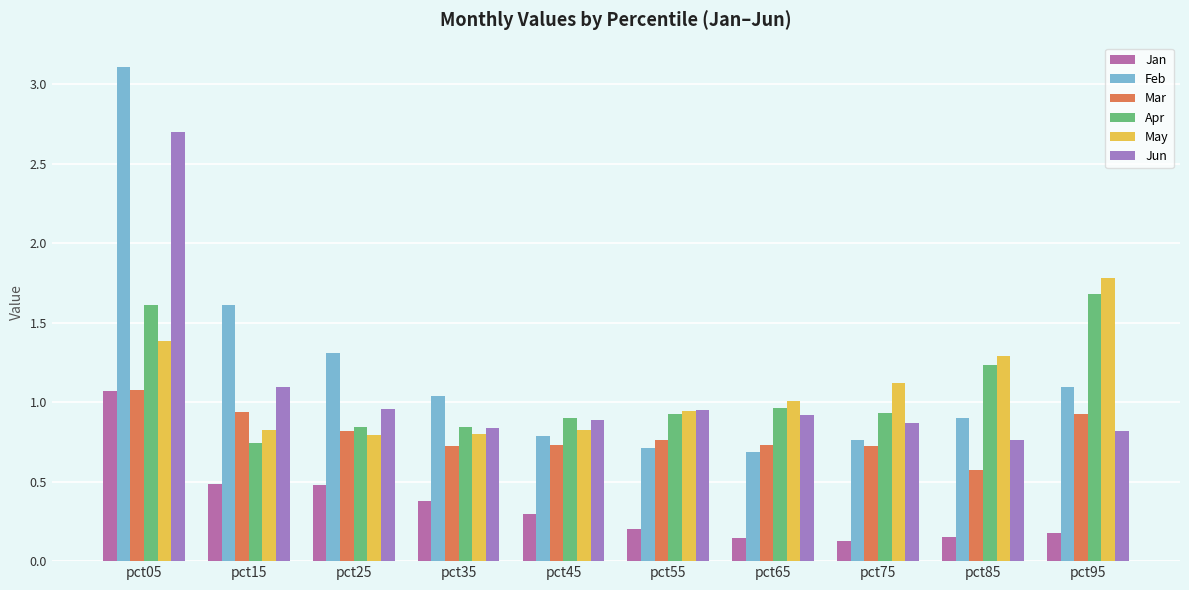

At which category does the chart reach its peak across all series?

pct05